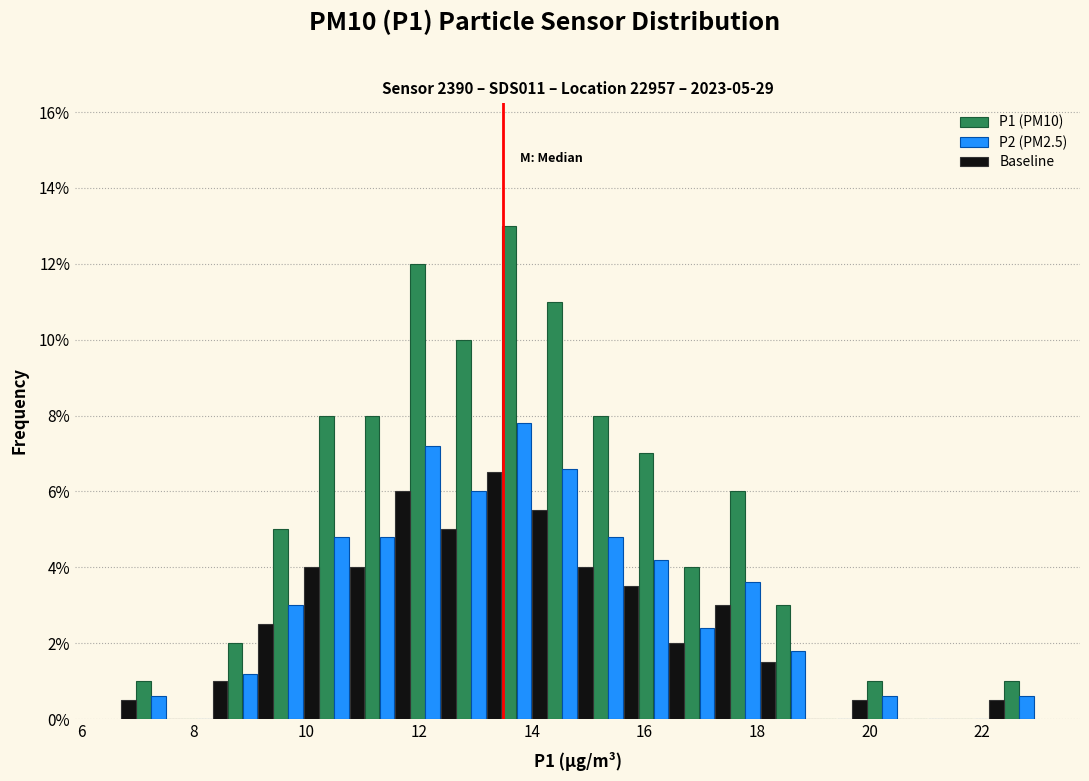

In the Baseline series, which range on the x-axis has the tallest bar?

13.2 to 14.0